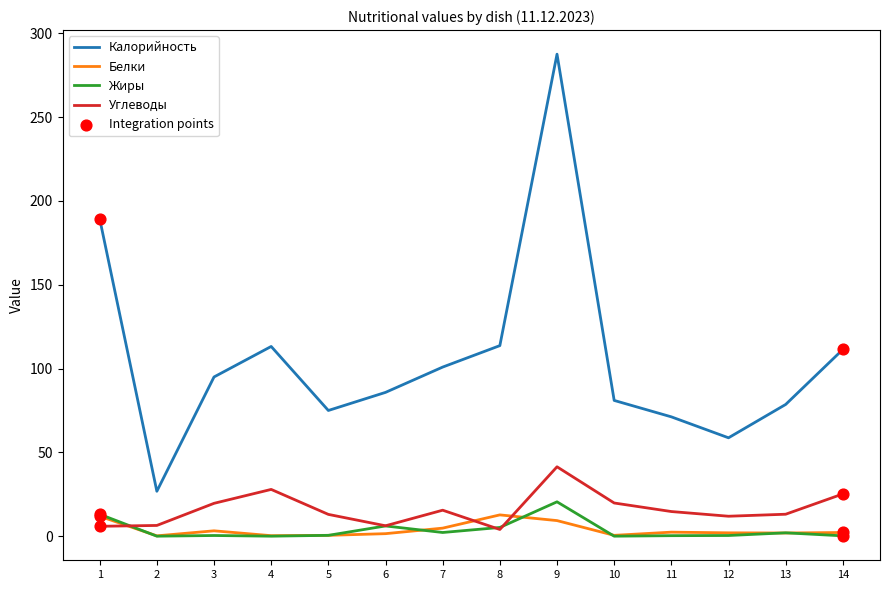

What is the total value across all series at 14?

139.0